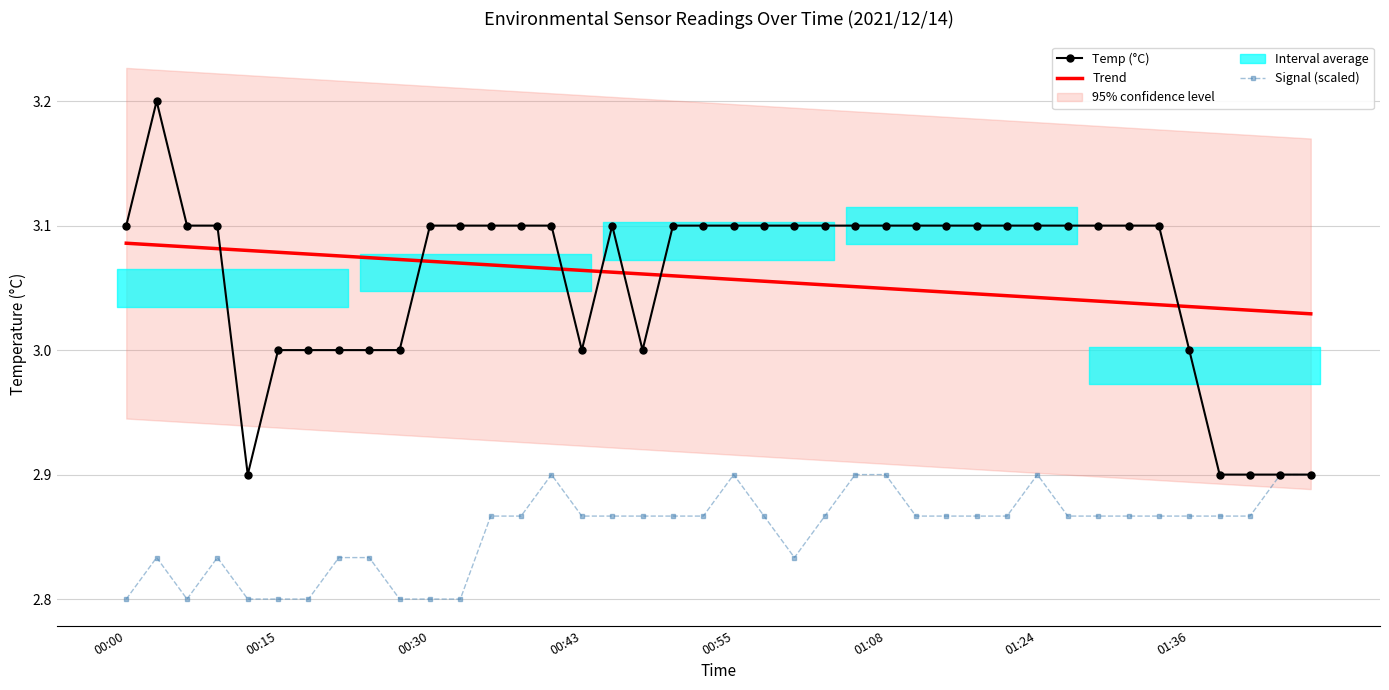

How many Trend values are between 3 and 4?

40